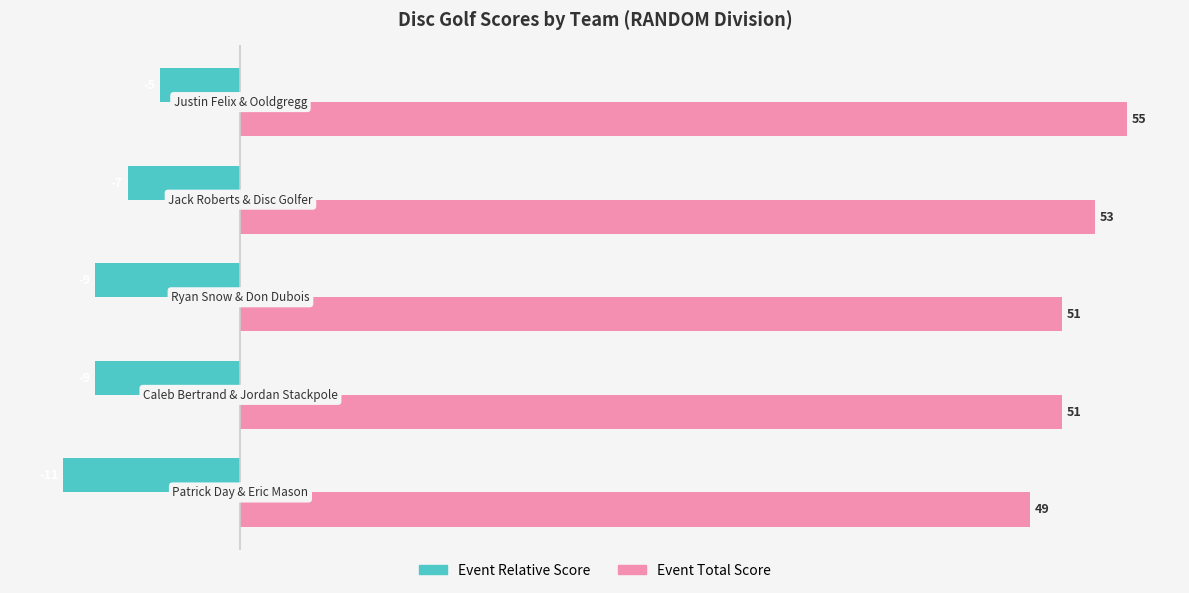

What is the maximum value for Event Relative Score?

-5